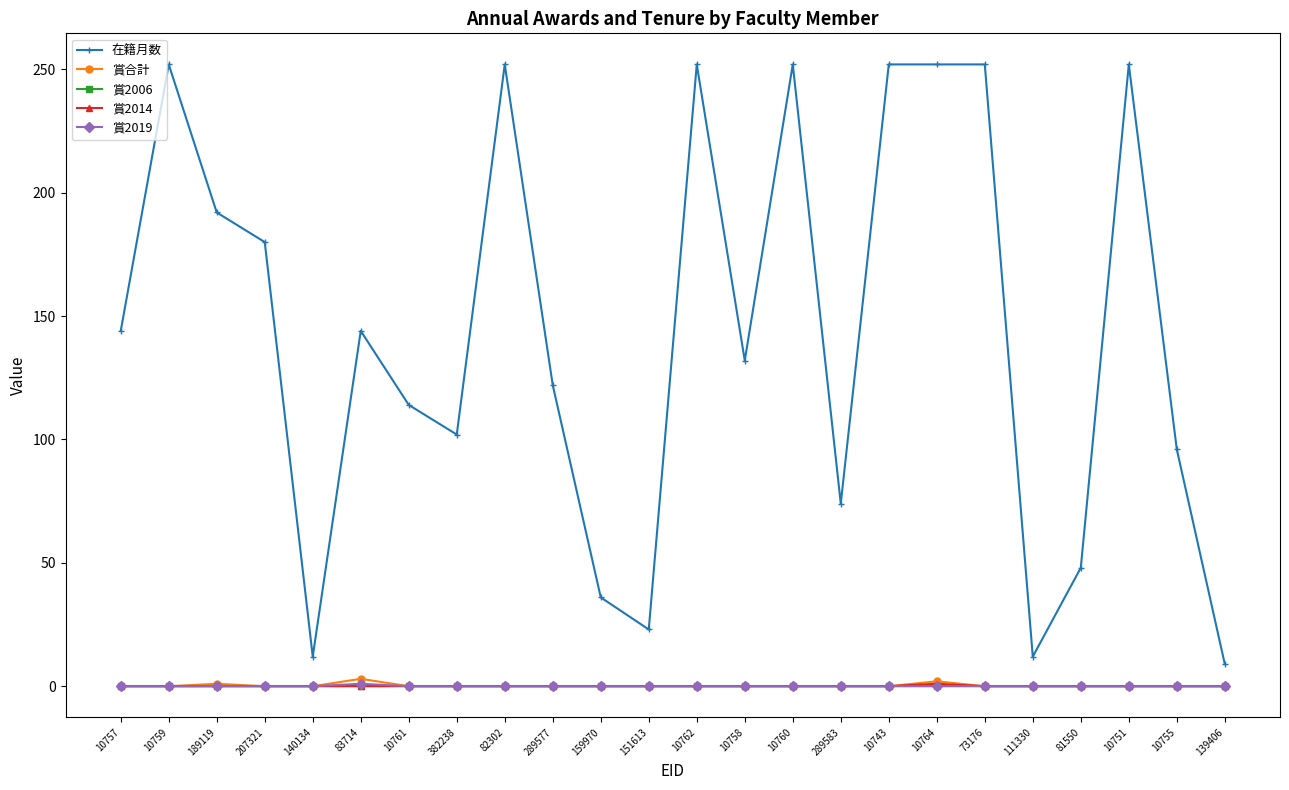

How many 賞2014 values are between 0 and 1?

24